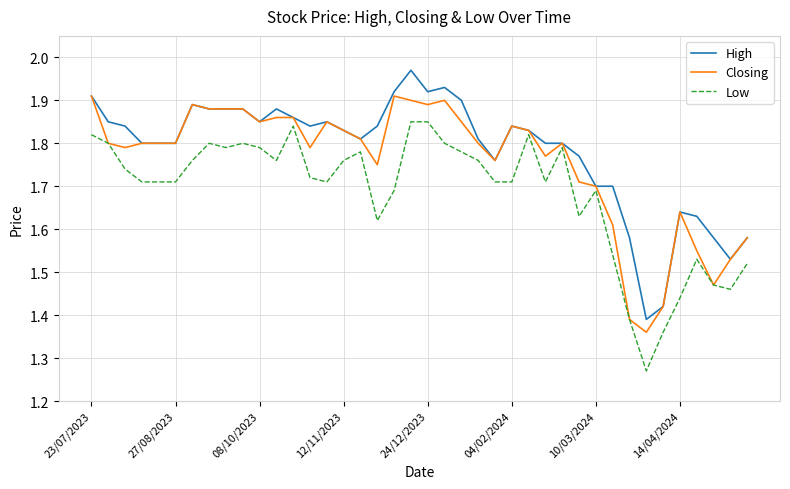

Rank the series by their maximum value, from highest to lowest.

High, Closing, Low